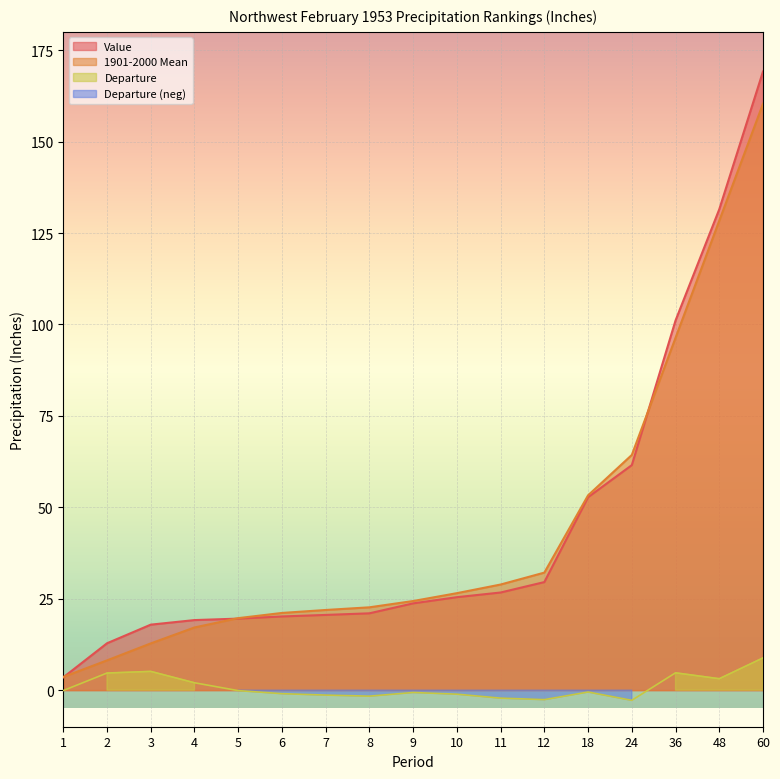

What is the value of the 1901-2000 Mean point at the 8th from the left?

22.6